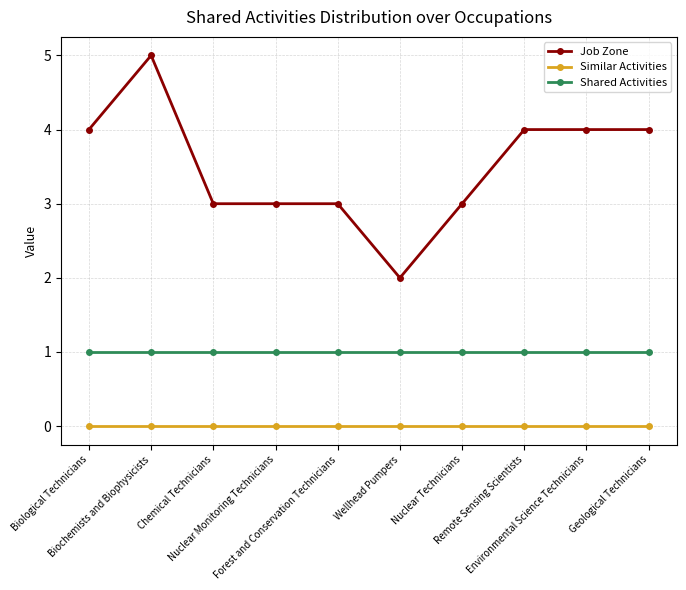

True or false: Similar Activities and Job Zone intersect in this chart.

False